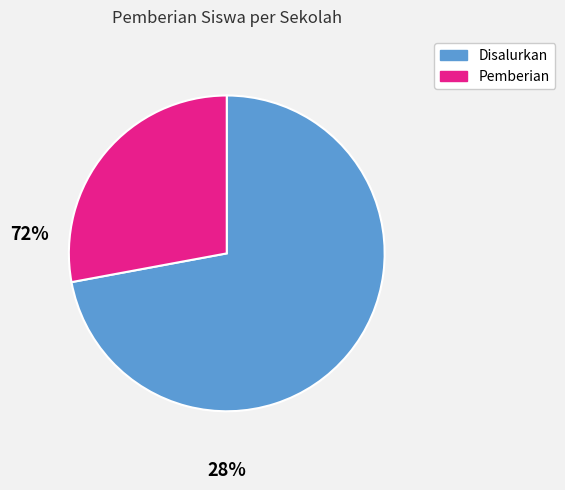

Is there any slice that represents more than half of the pie?

Yes